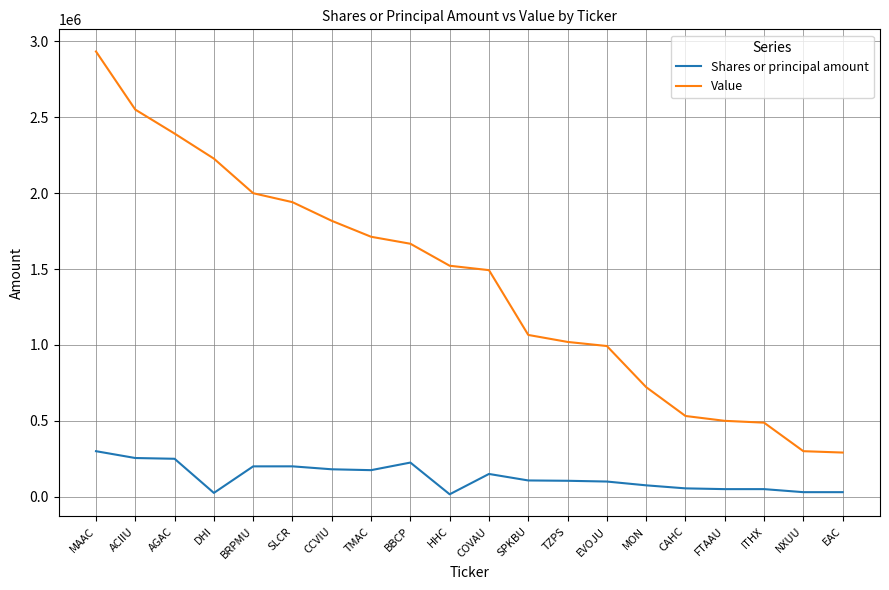

Is this an area chart (filled region under the line)?

No